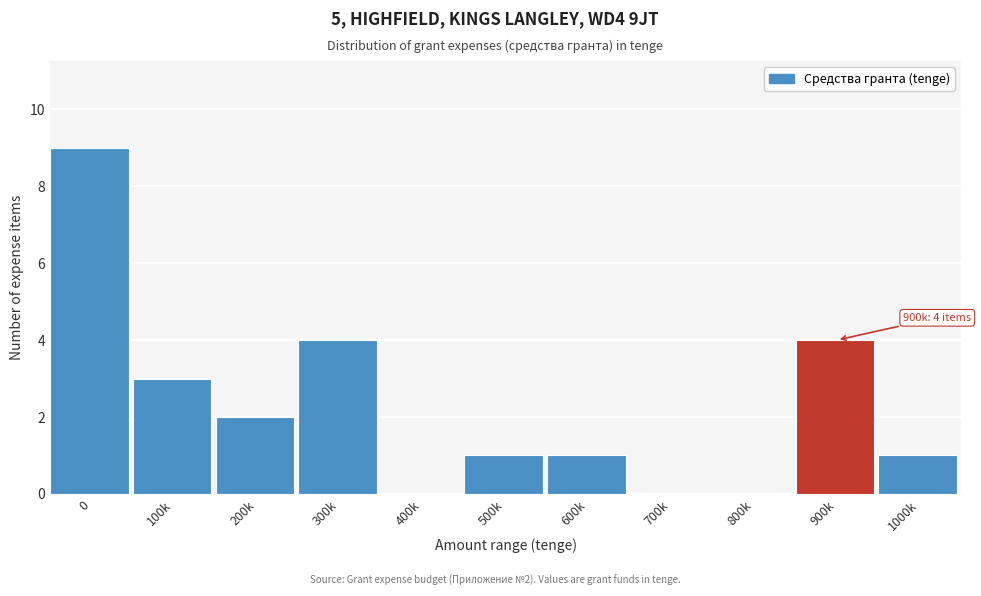

Reading left to right, transcribe all the data shown in this chart.

0=9	100k=3	200k=2	300k=4	400k=0	500k=1	600k=1	700k=0	800k=0	900k=4	1000k=1